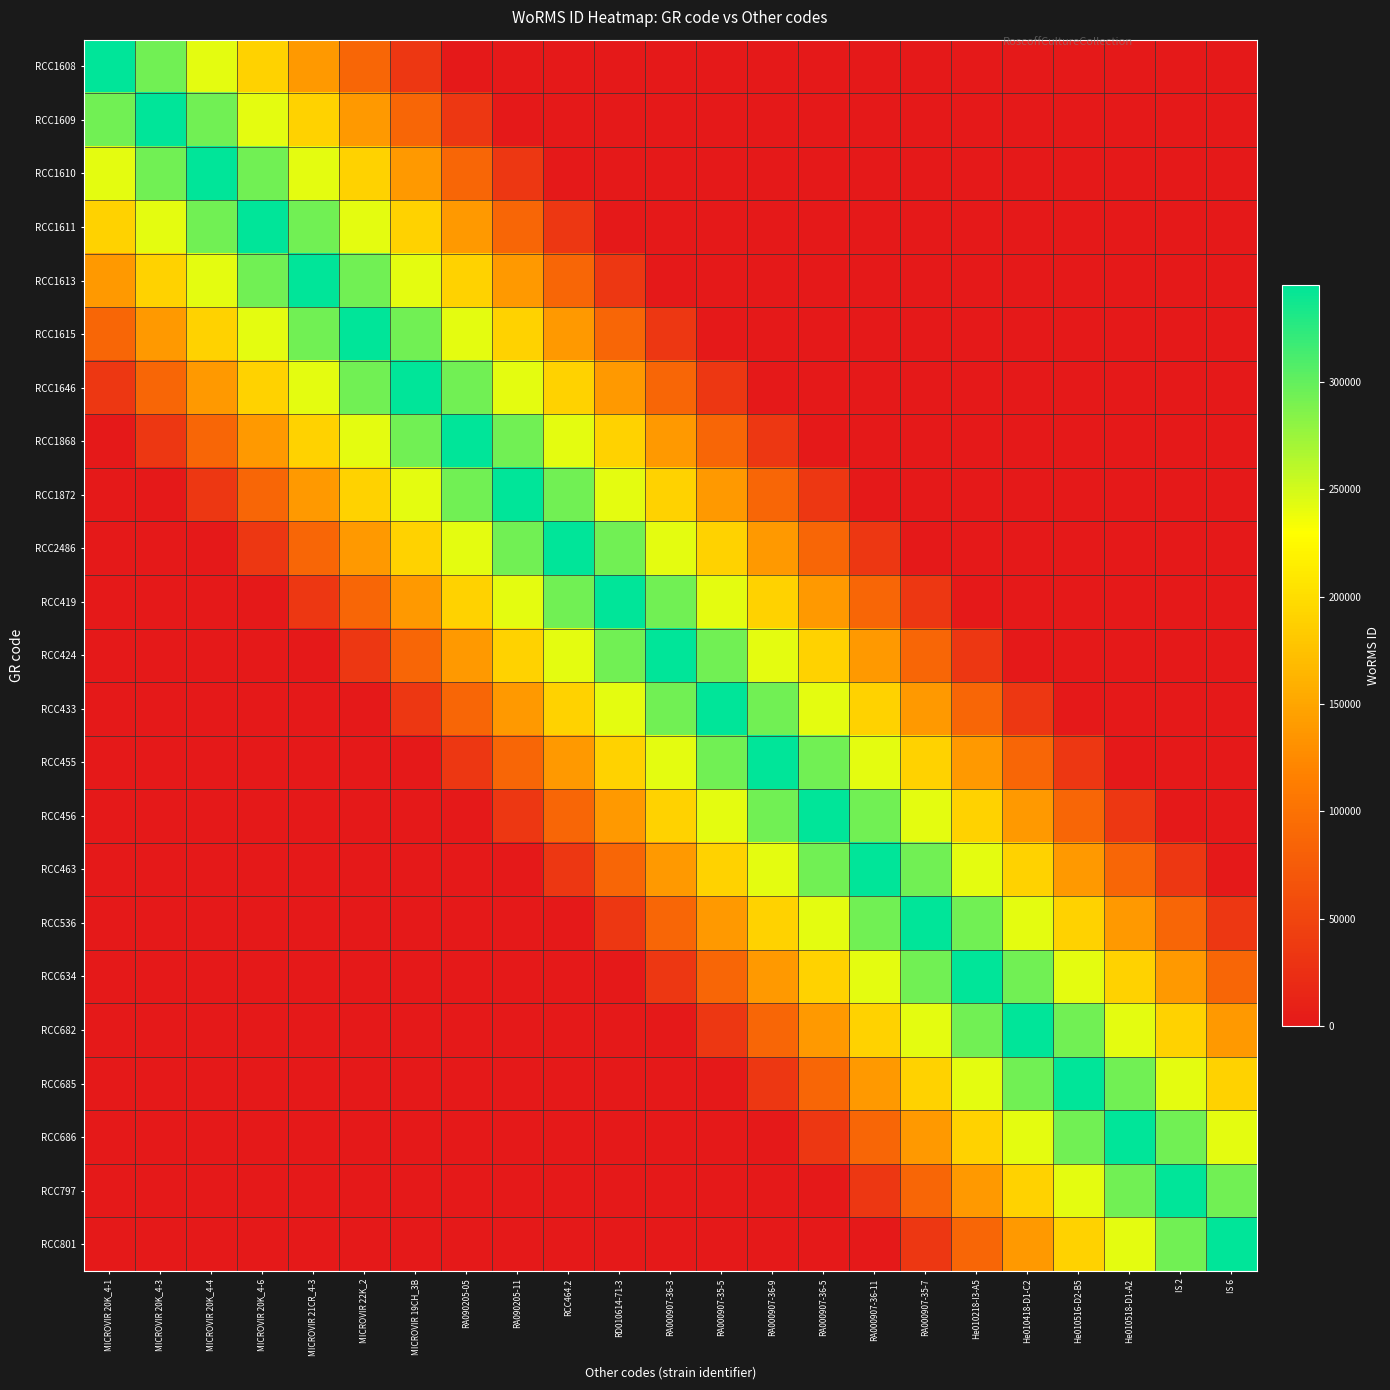

What is the total value across all series at RA090205-11?

2314575.3